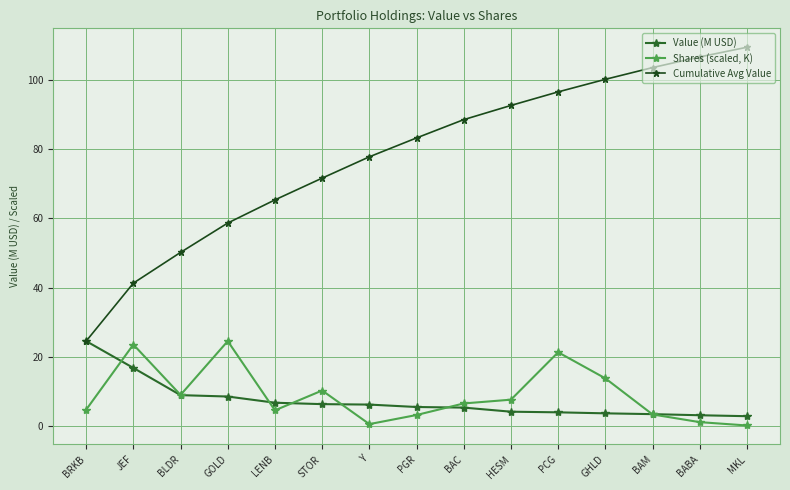

Is it true that Cumulative Avg Value equals 65.4 at LENB?

True